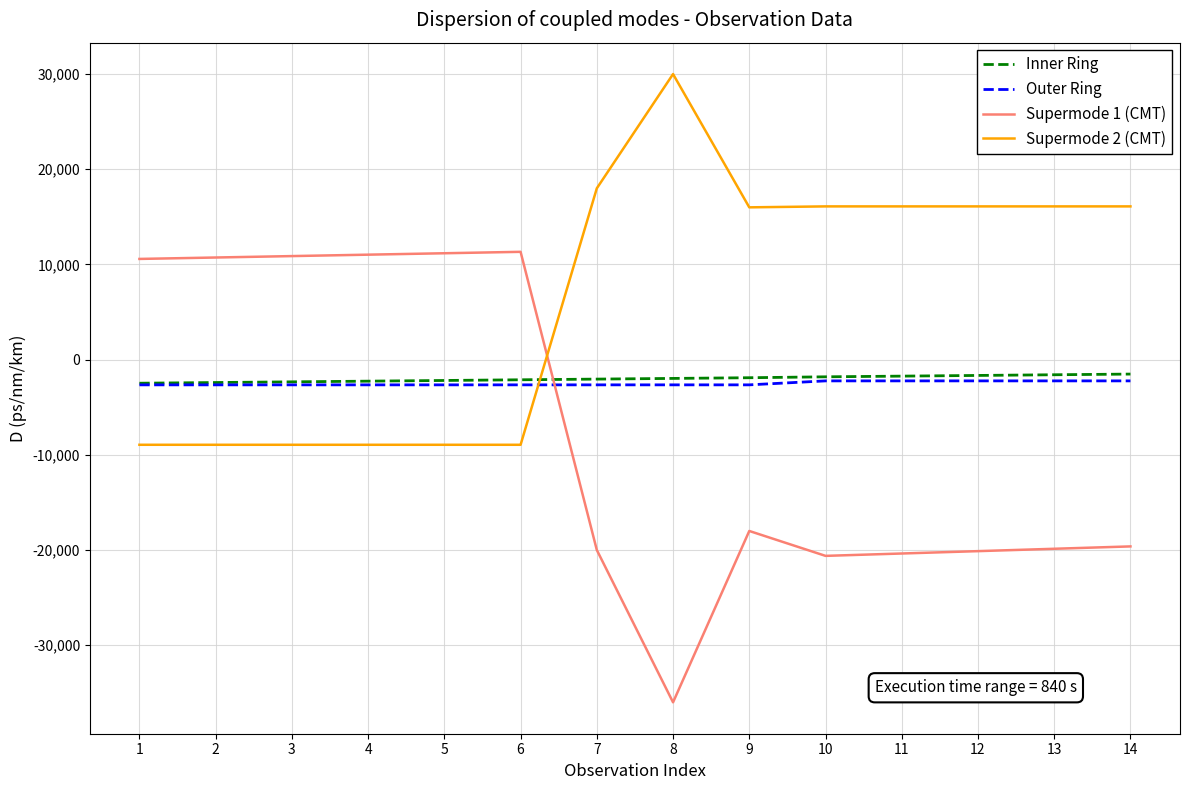

True or false: Supermode 2 (CMT) and Supermode 1 (CMT) cross at least once.

True